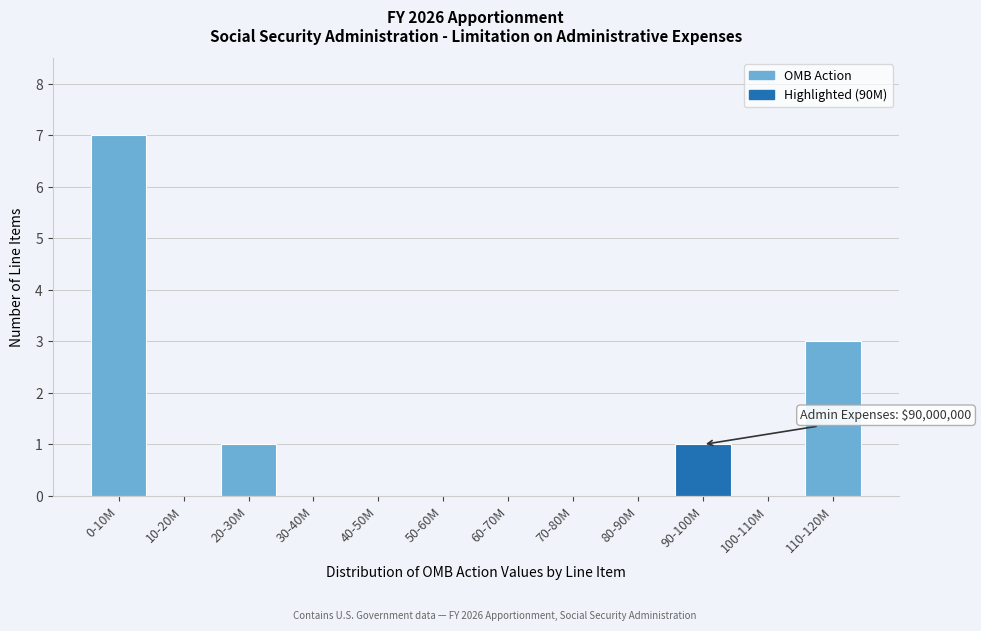

Reading left to right, list all the values displayed in this chart.

0-10M=7	10-20M=0	20-30M=1	30-40M=0	40-50M=0	50-60M=0	60-70M=0	70-80M=0	80-90M=0	90-100M=1	100-110M=0	110-120M=3